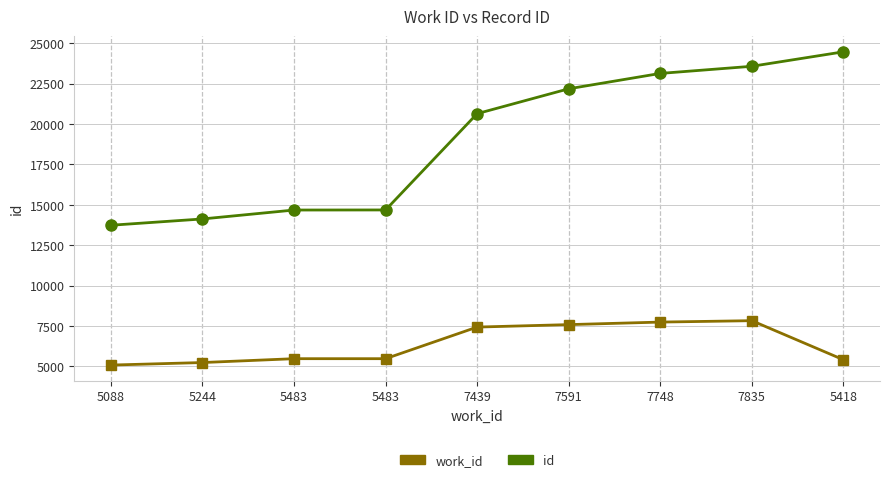

True or false: work_id and id cross at least once.

False